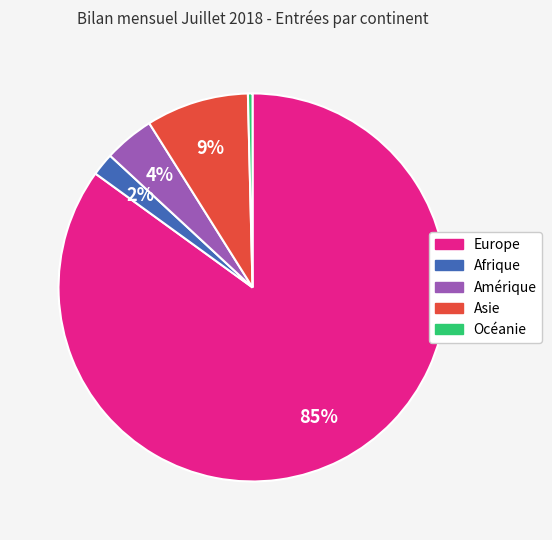

To the nearest percent, what portion does Afrique represent?

2%